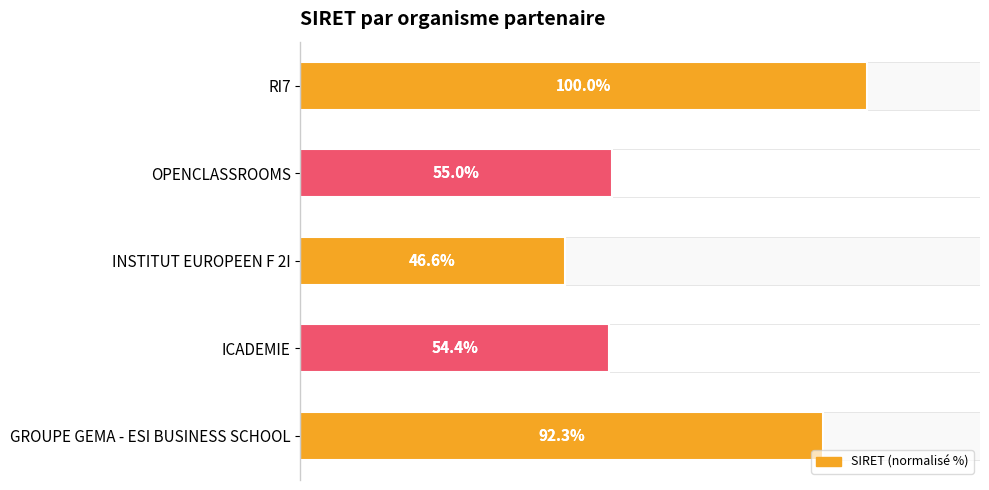

How many bars are there in total?

5